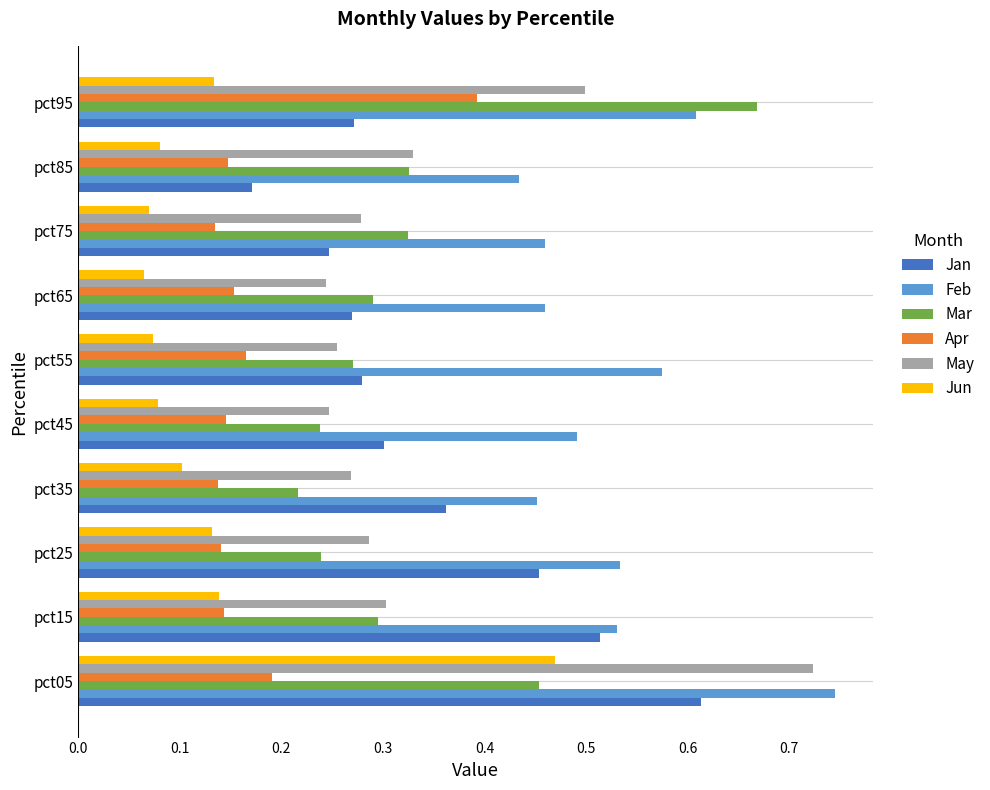

What is the sum of all Jun values?

1.3